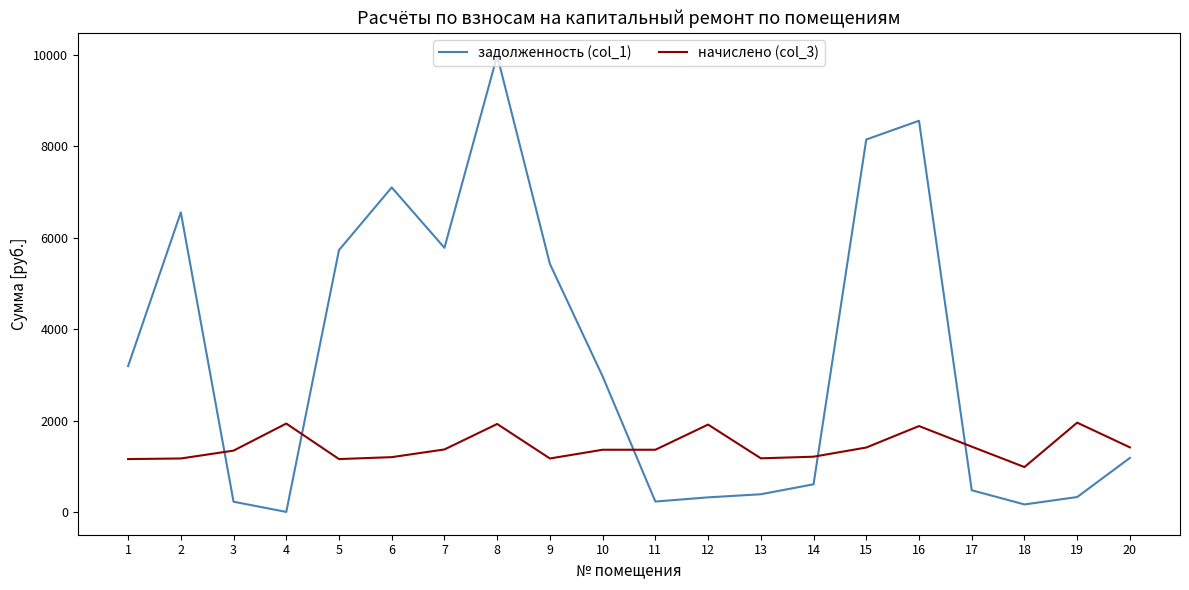

The задолженность (col_1) series shows 8833.9 at 9. True or false?

False